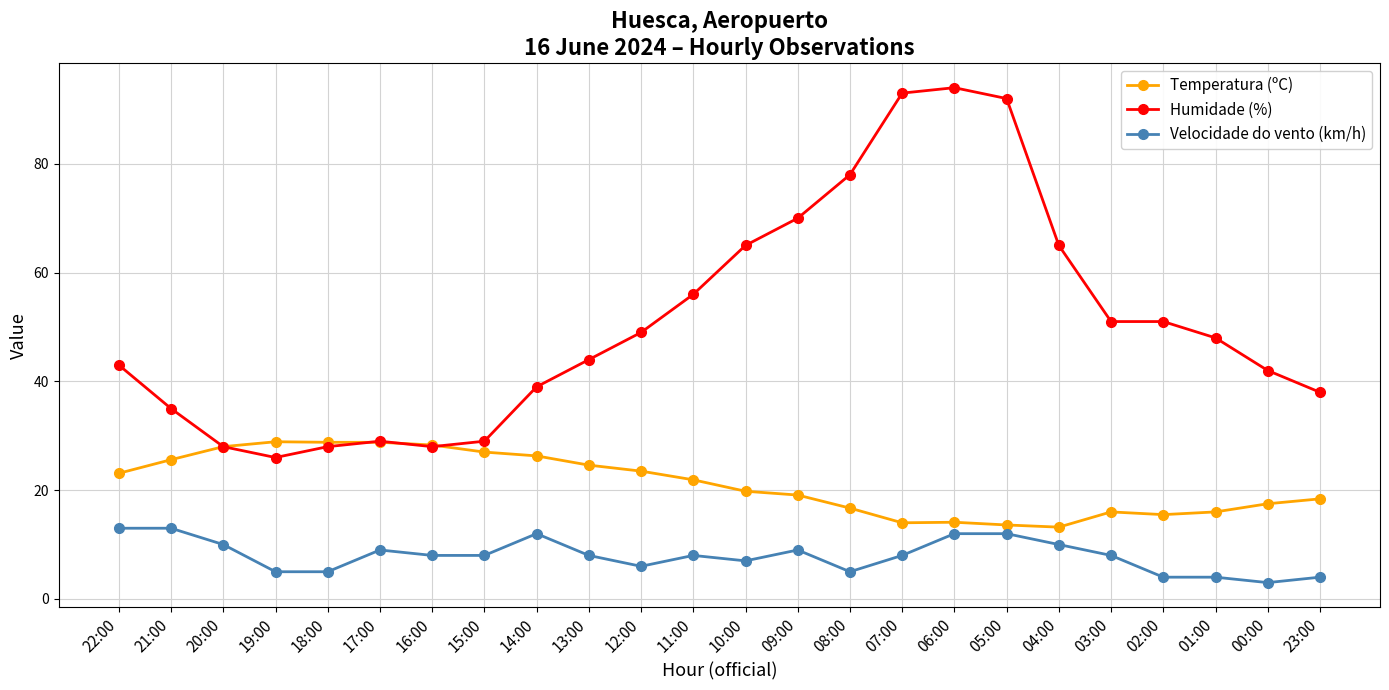

At which category is the sum across all series the highest?

06:00